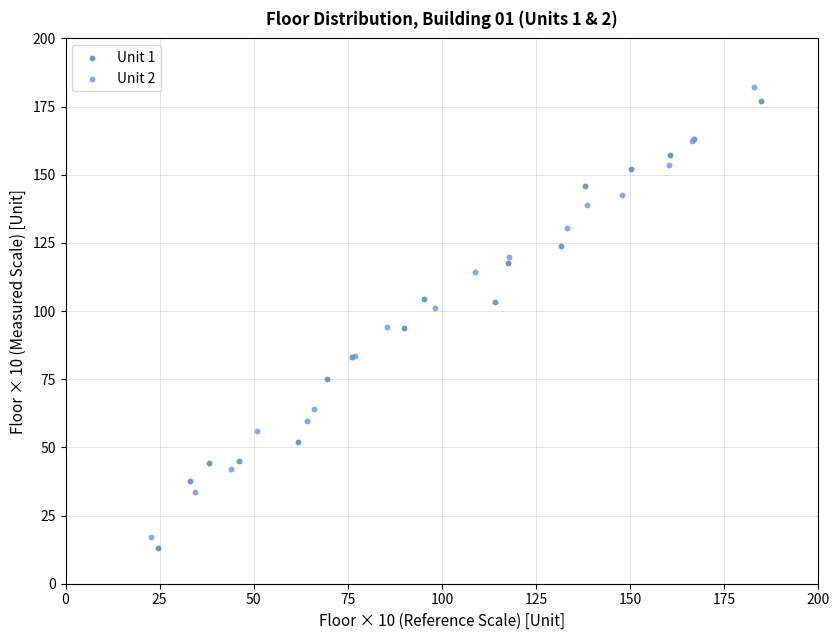

What are all the series names shown in the legend?

Unit 1, Unit 2